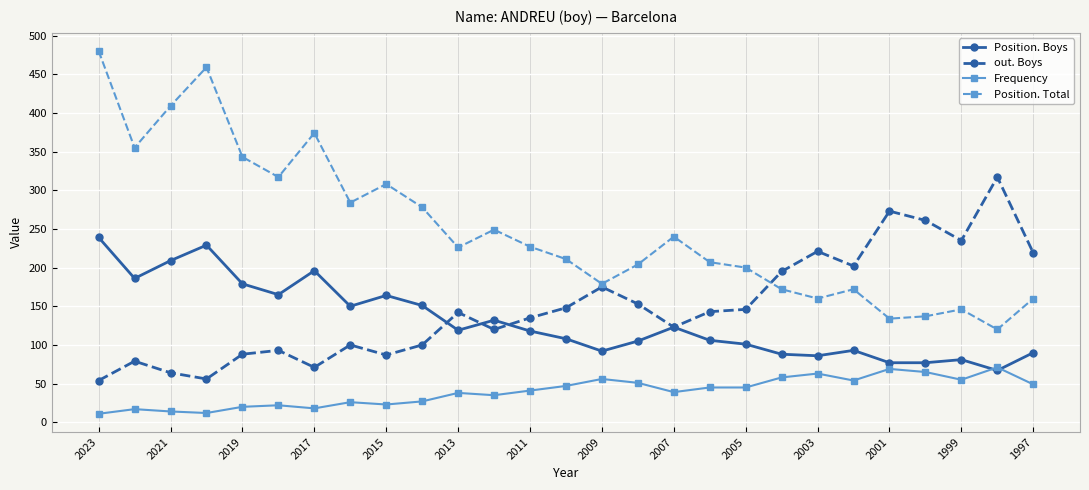

True or false: Position. Total and Position. Boys cross at least once.

False